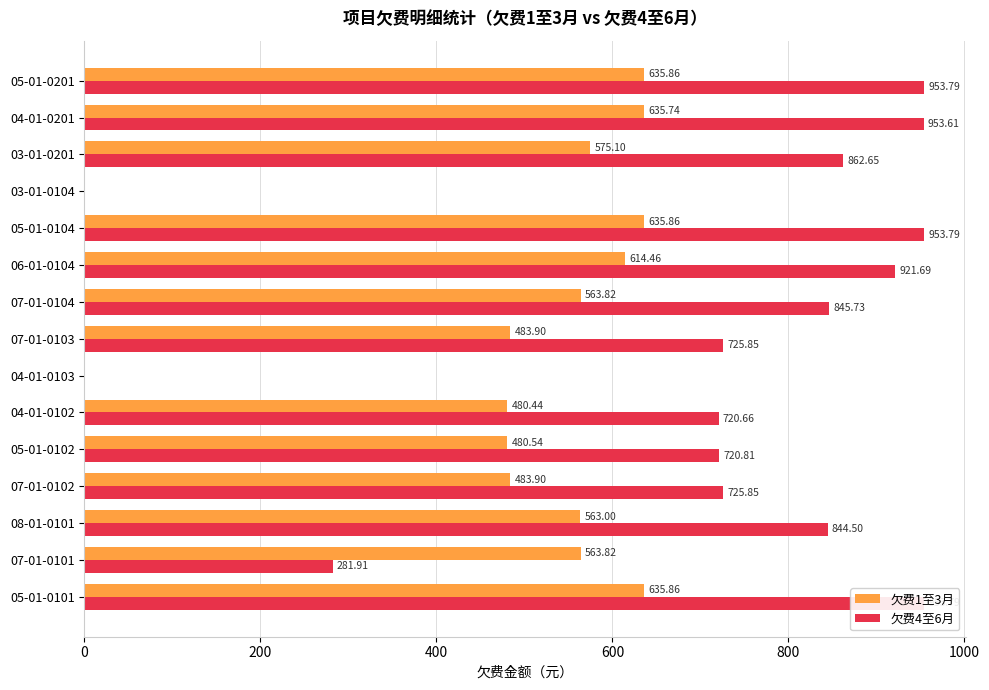

What is the value of the 欠费1至3月 bar at the 6th from the left?

480.4